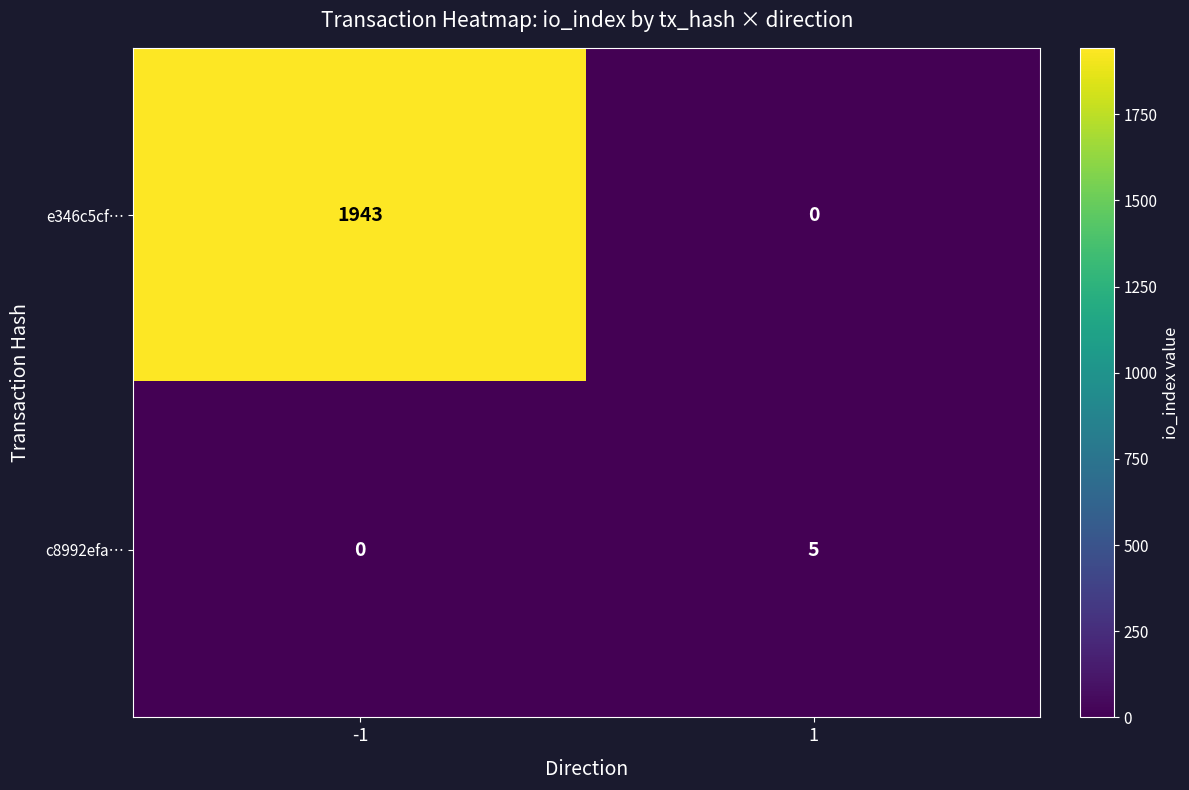

At how many categories does at least one series exceed 1584?

1